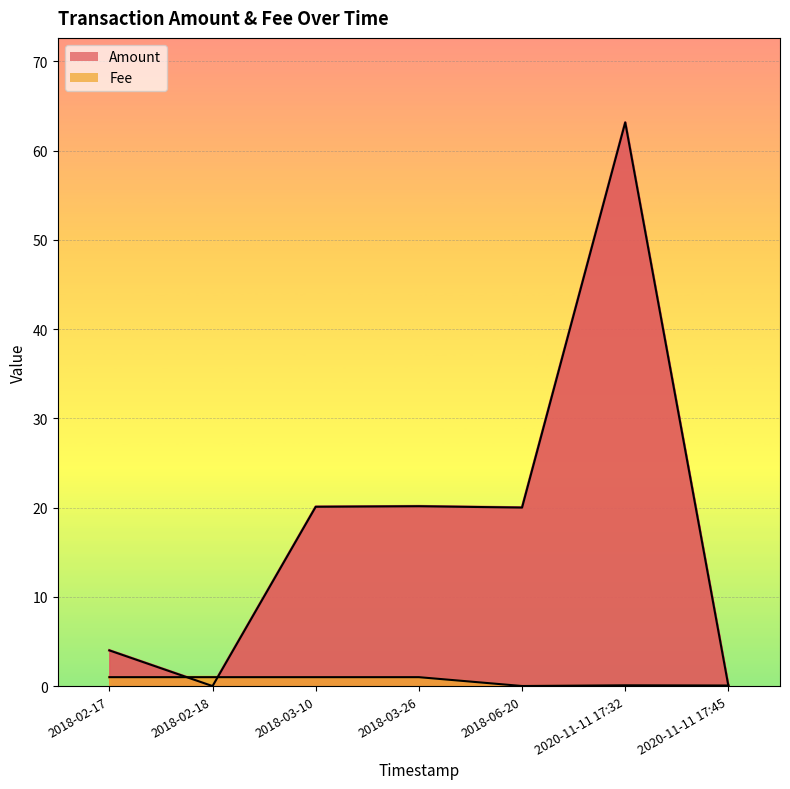

List the series in order of their overall mean, lowest first.

Fee, Amount